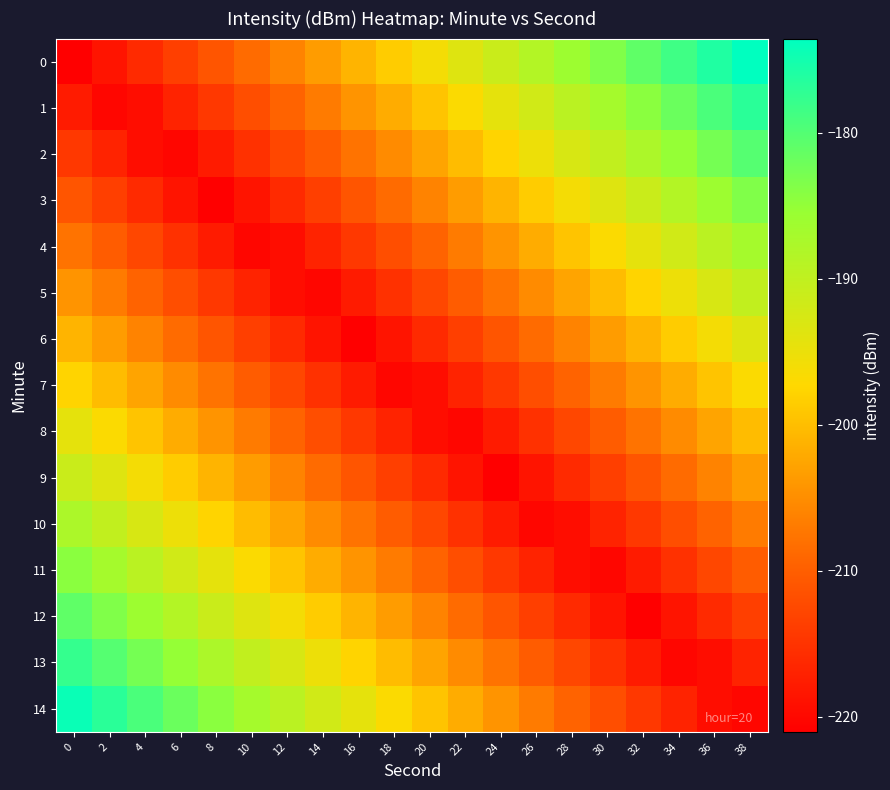

What is the spread (max minus min) of values at 22?

26.7